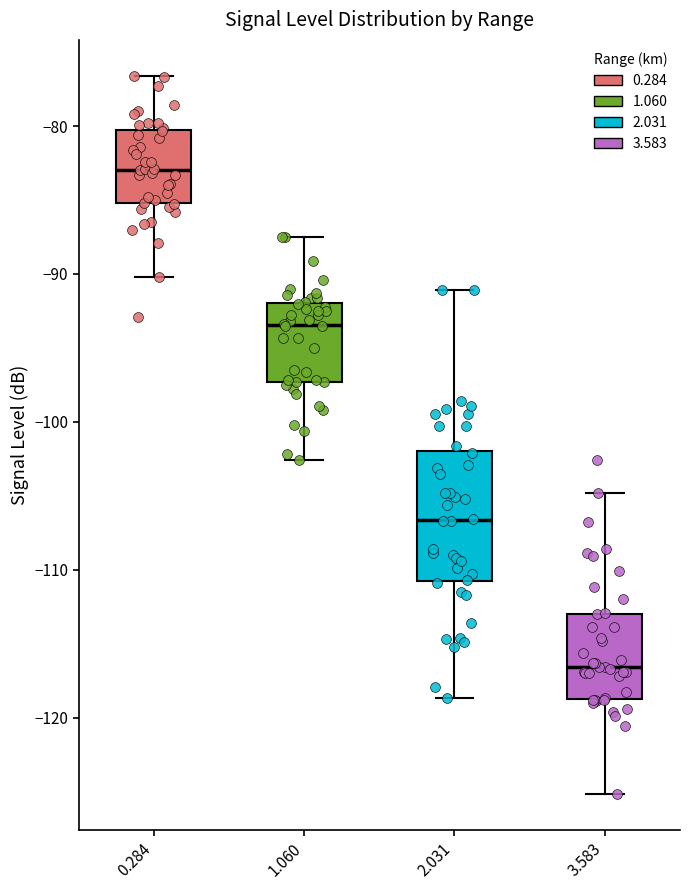

Which box's median line is the lowest?

3.583